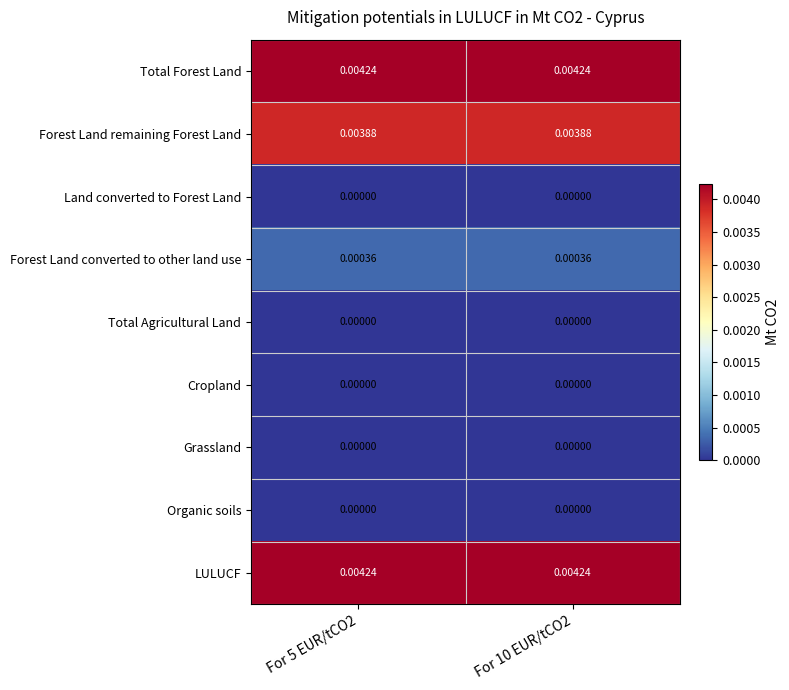

How many distinct data groups are displayed?

9